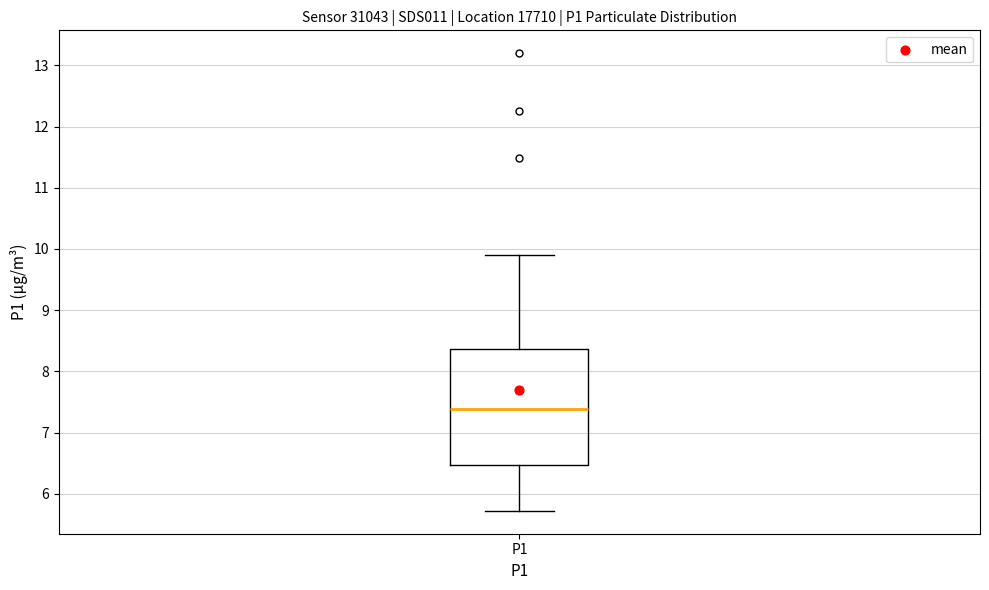

Where does the upper whisker of the box for P1 end on the y-axis? The values are not printed on the chart, so give them approximately, as read against the axis.

9.9